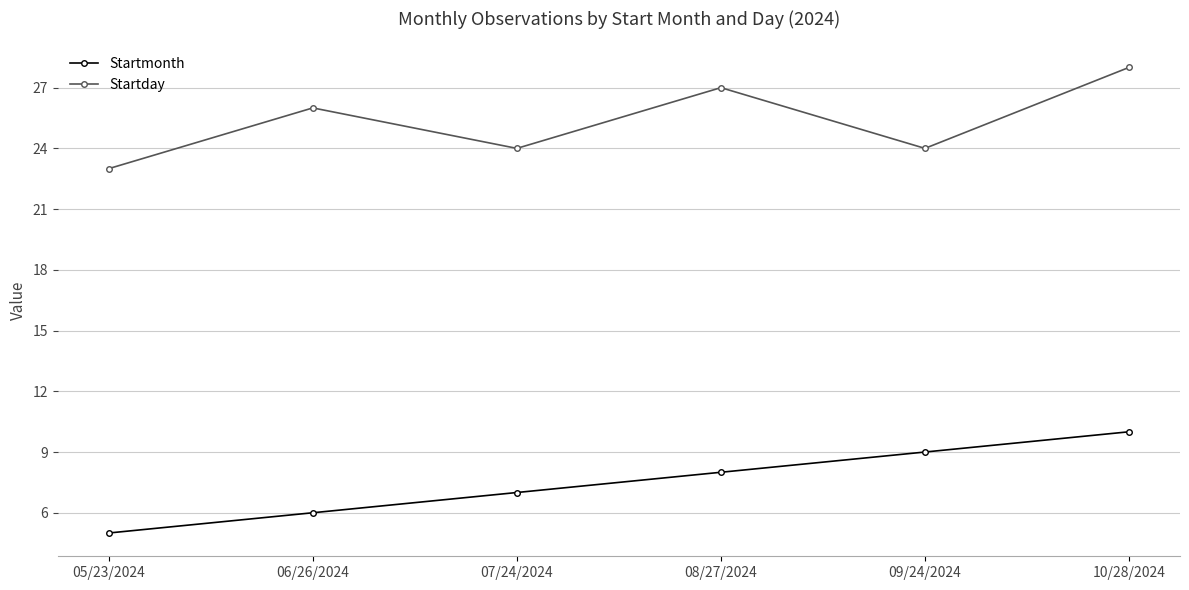

At which category does the chart reach its minimum across all series?

05/23/2024